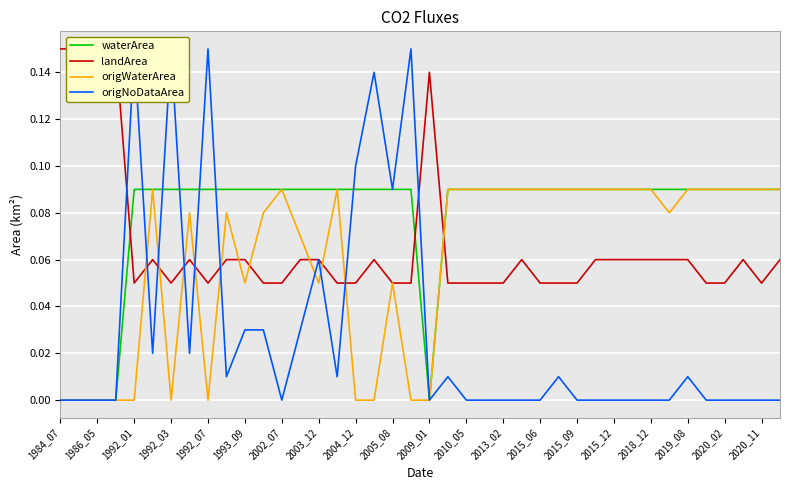

The waterArea series shows 0.2 at 2019_08. True or false?

False